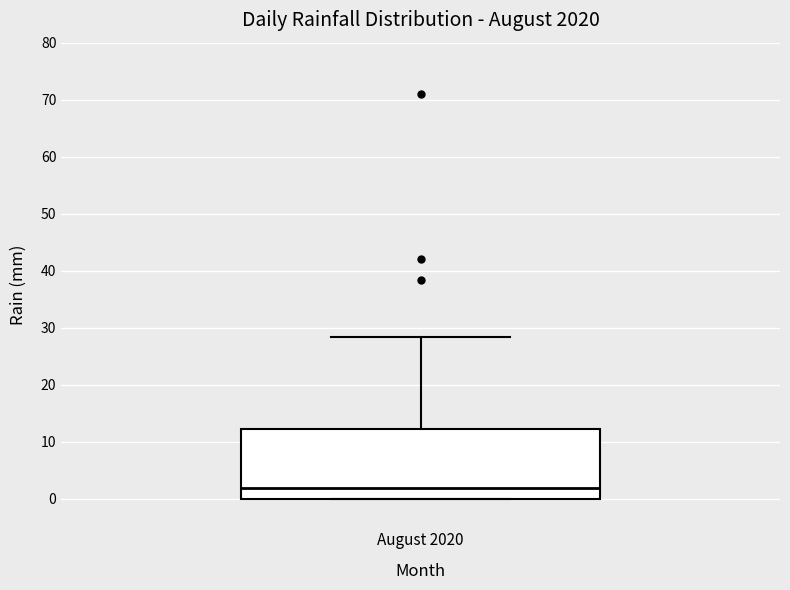

Transcribe this box plot: give where the median line is, the range the box spans, and where the two whiskers end, as read against the y-axis. The values are not printed on the chart, so give them approximately, as read against the axis.

median 2, box 0 to 12, whiskers 0 to 28